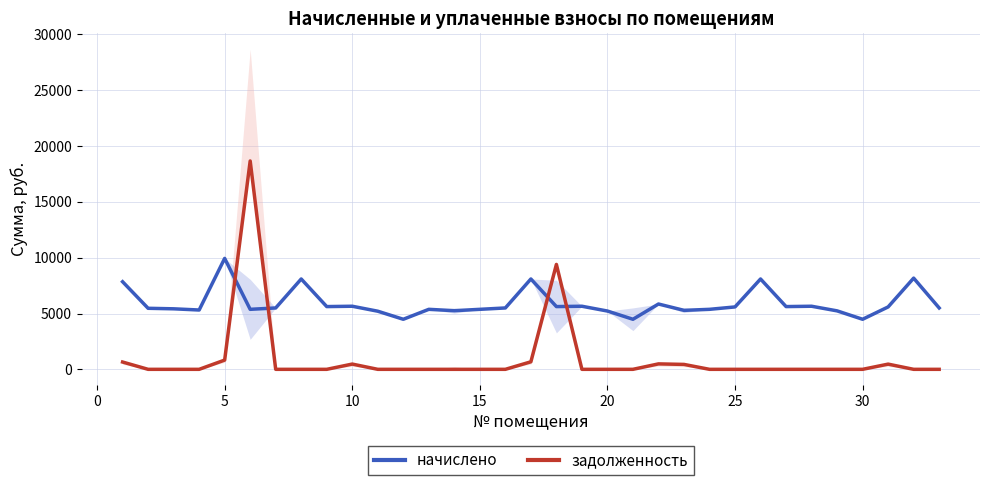

How many positive values does the задолженность series have?

9